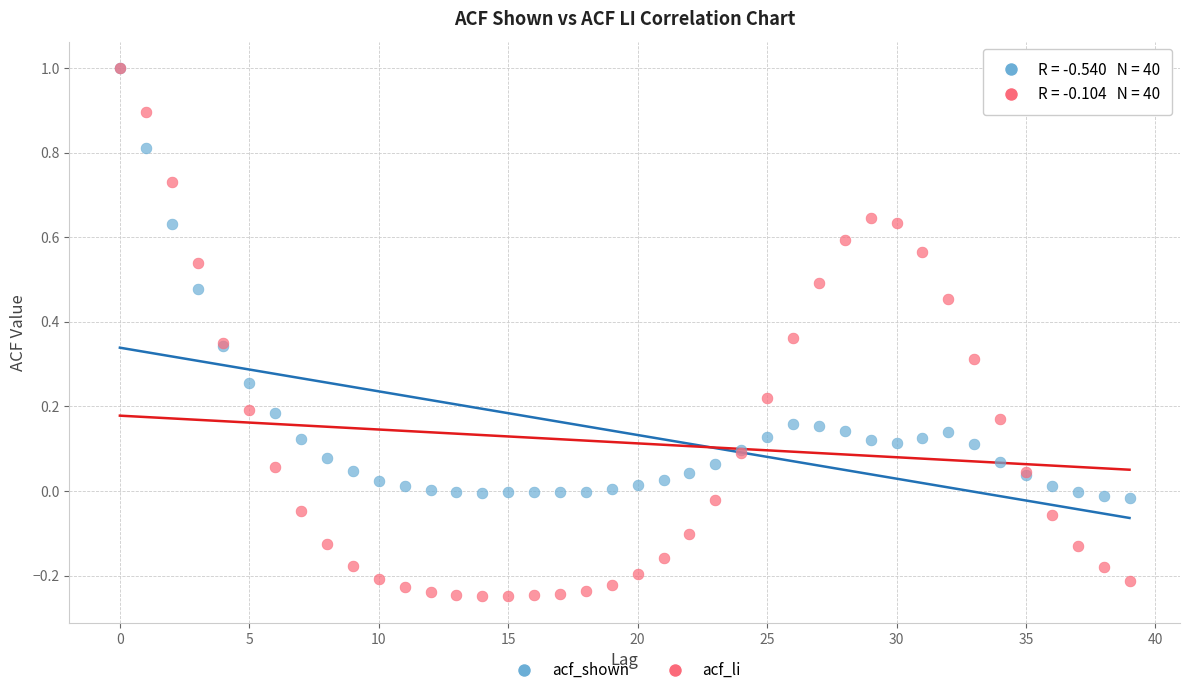

Which series contains the lowest Y value?

acf_li